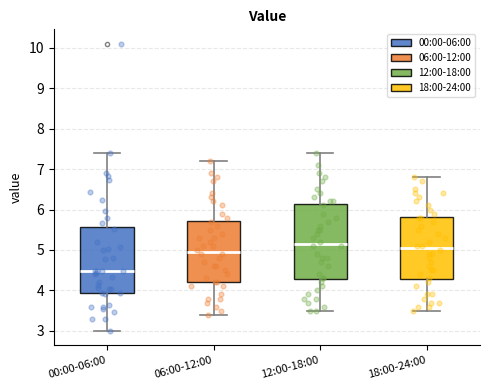

Which box has the lowest median line?

00:00-06:00